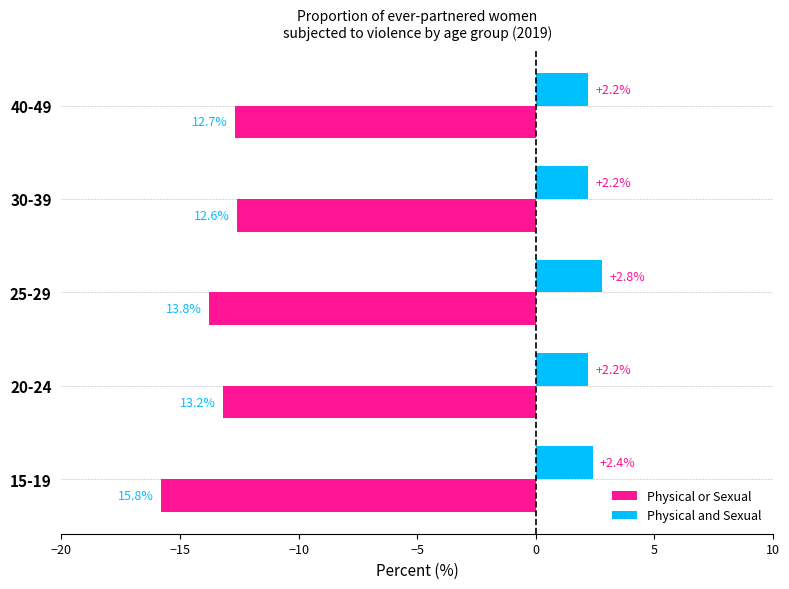

Is it true that Physical and Sexual equals 1.1 at 40-49?

False